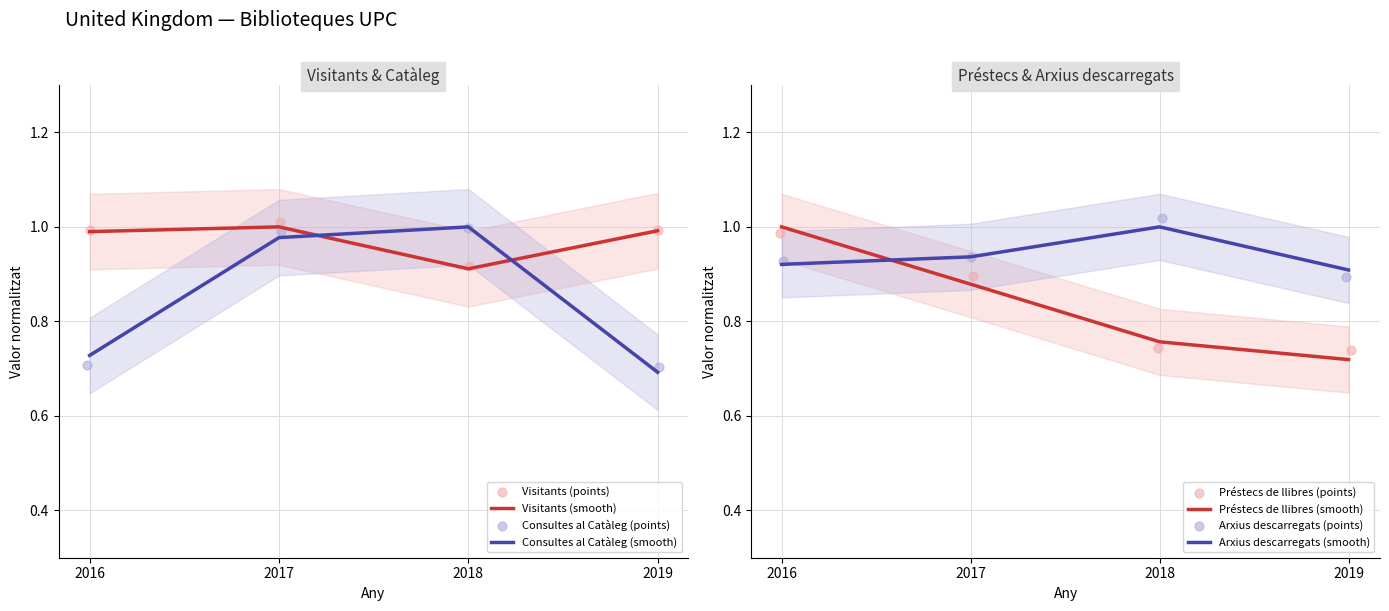

Which series has the widest spread of Y values?

Consultes al Catàleg